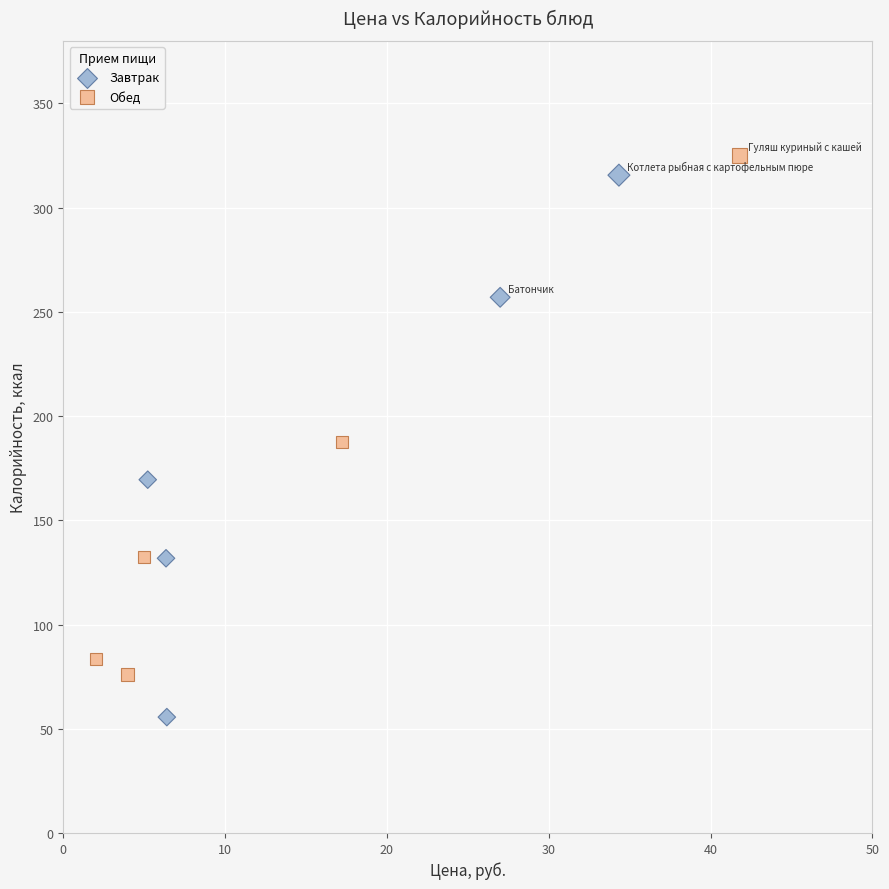

Which series contains the lowest Y value?

Завтрак